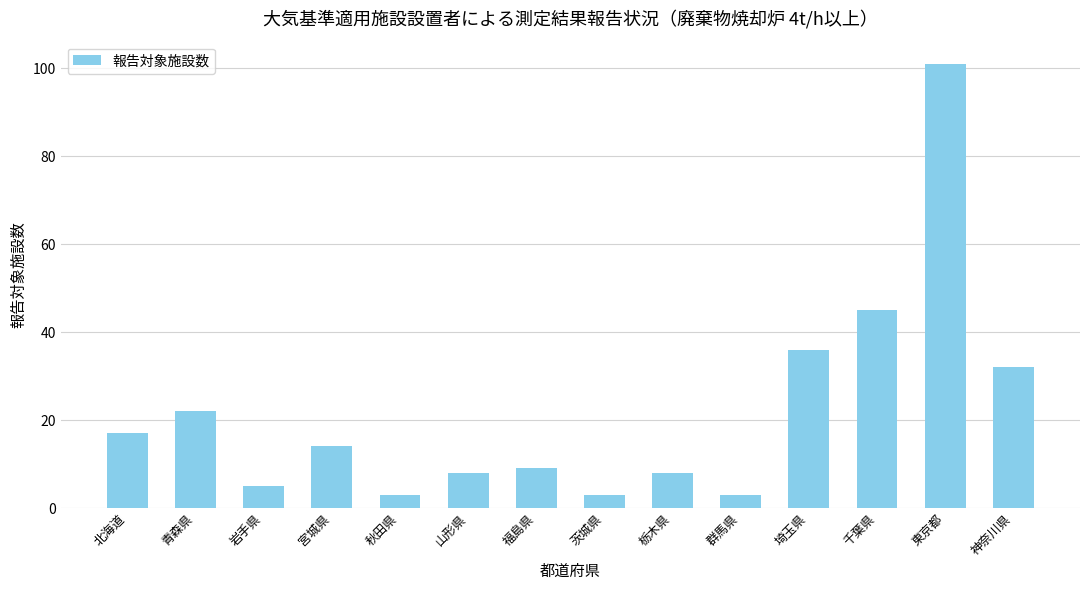

What is the difference between the second highest and second lowest values?

42